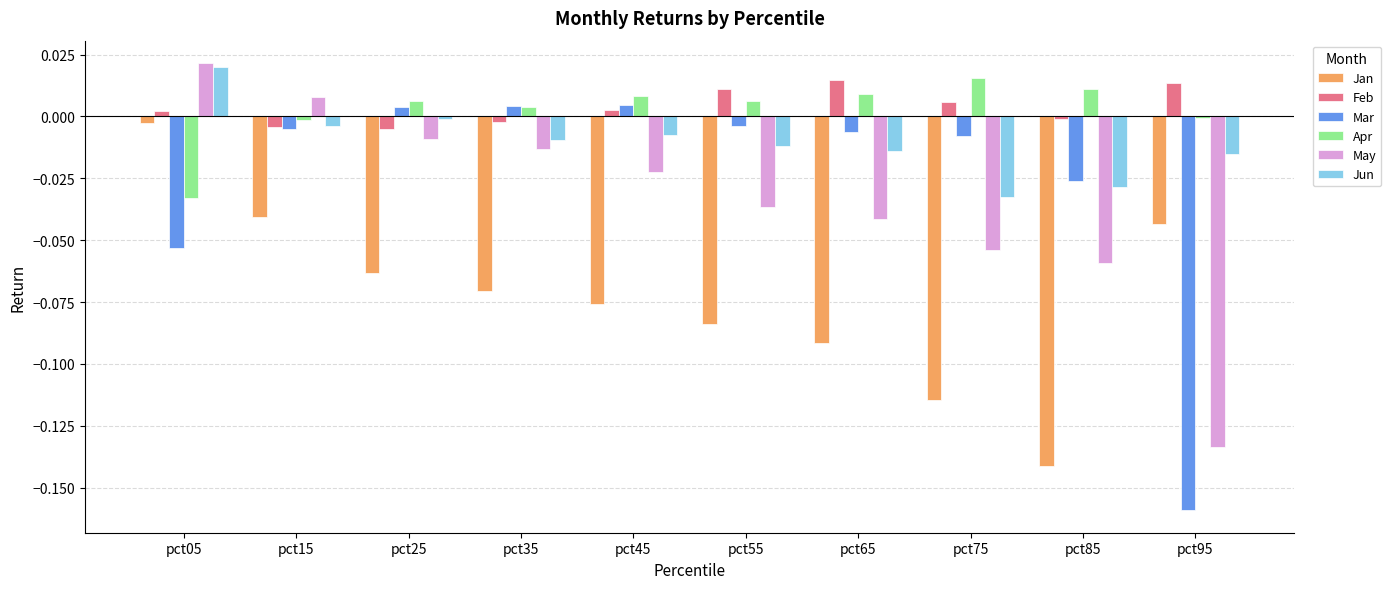

Which series has the largest range (max minus min)?

Mar